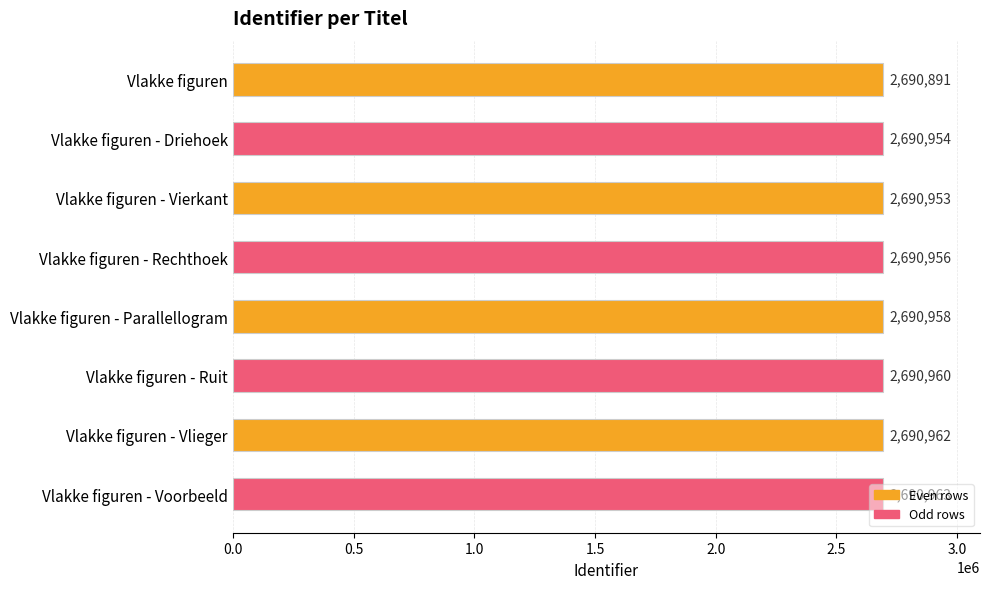

At which label is the value closest to 2690927?

Vlakke figuren - Vierkant